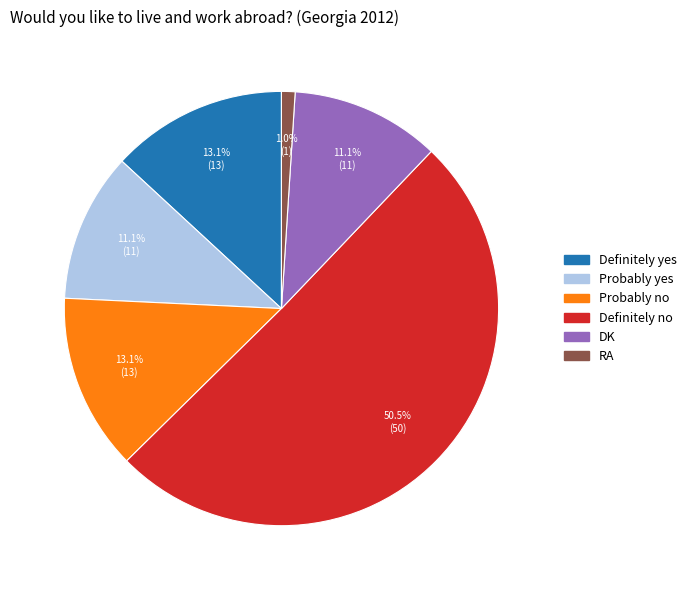

To the nearest percent, what is the combined percentage of DK and Probably no?

24%